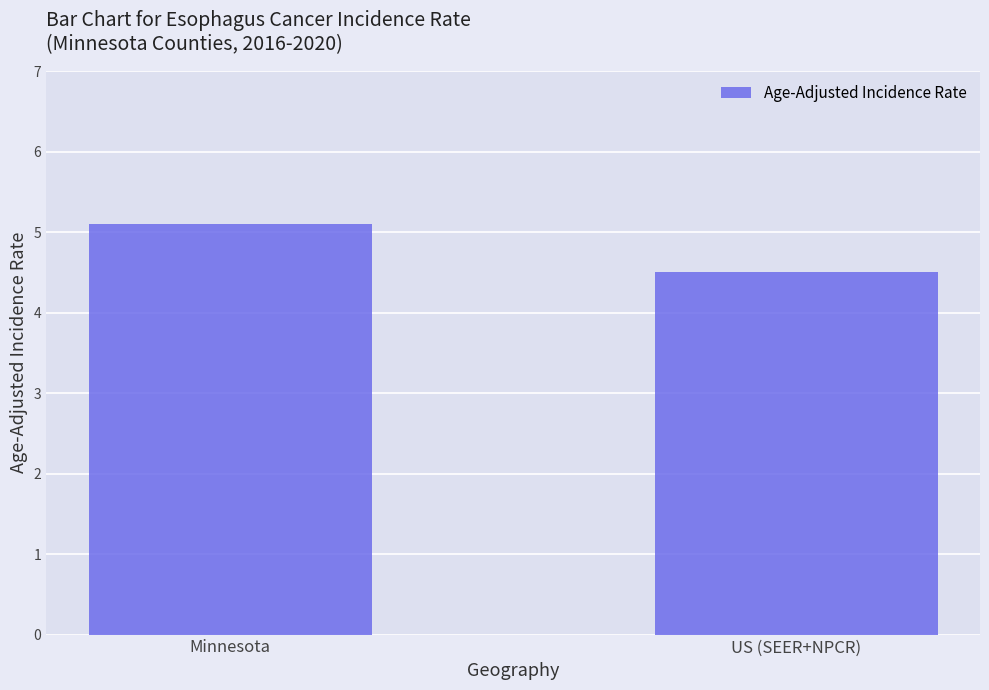

What is the greatest value displayed?

5.1